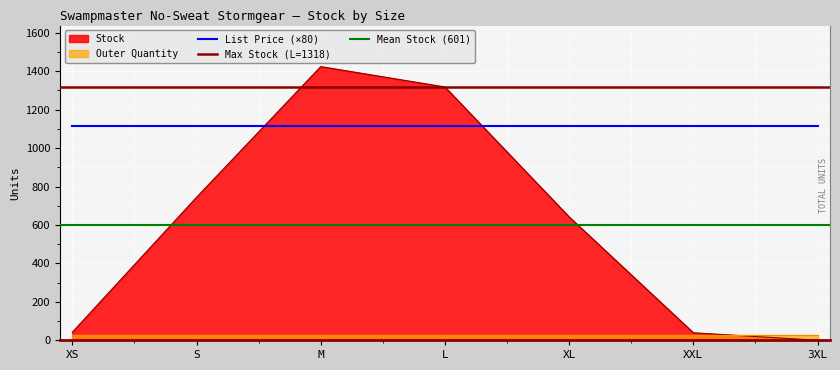

What is the label of the 6th point from the left?

XXL